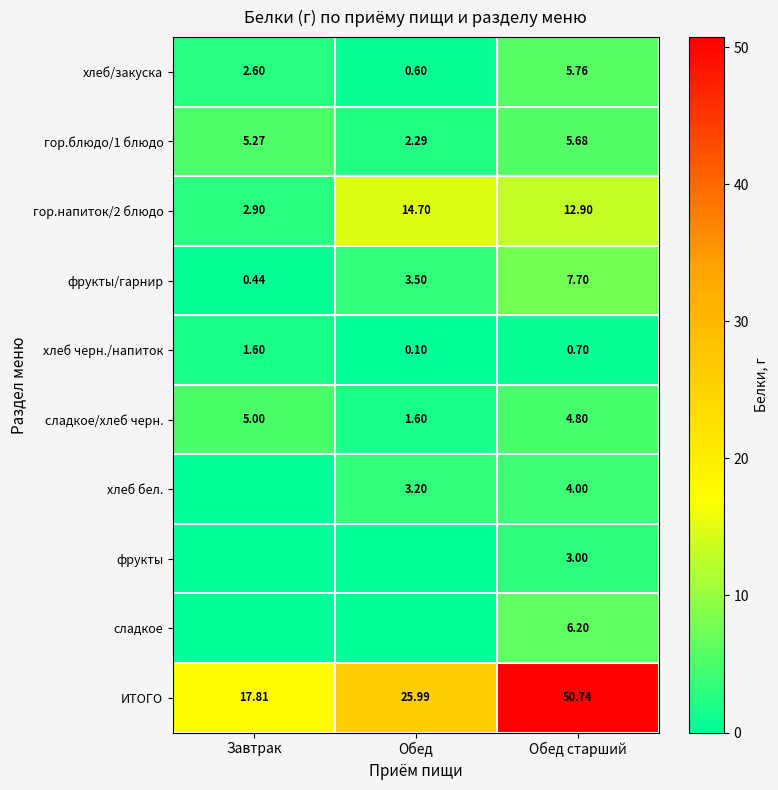

Which category has the highest value across all series?

Обед старший